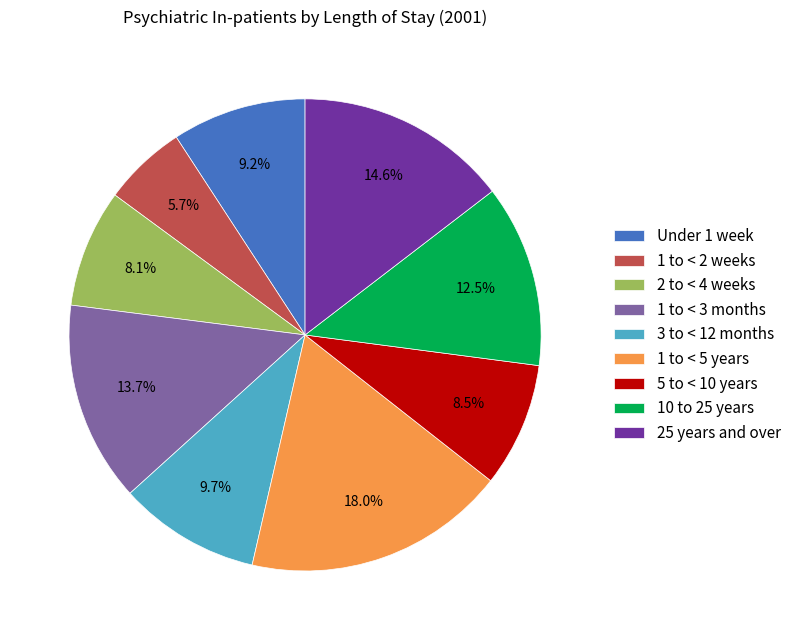

Does 10 to 25 years represent more than half of the total?

No